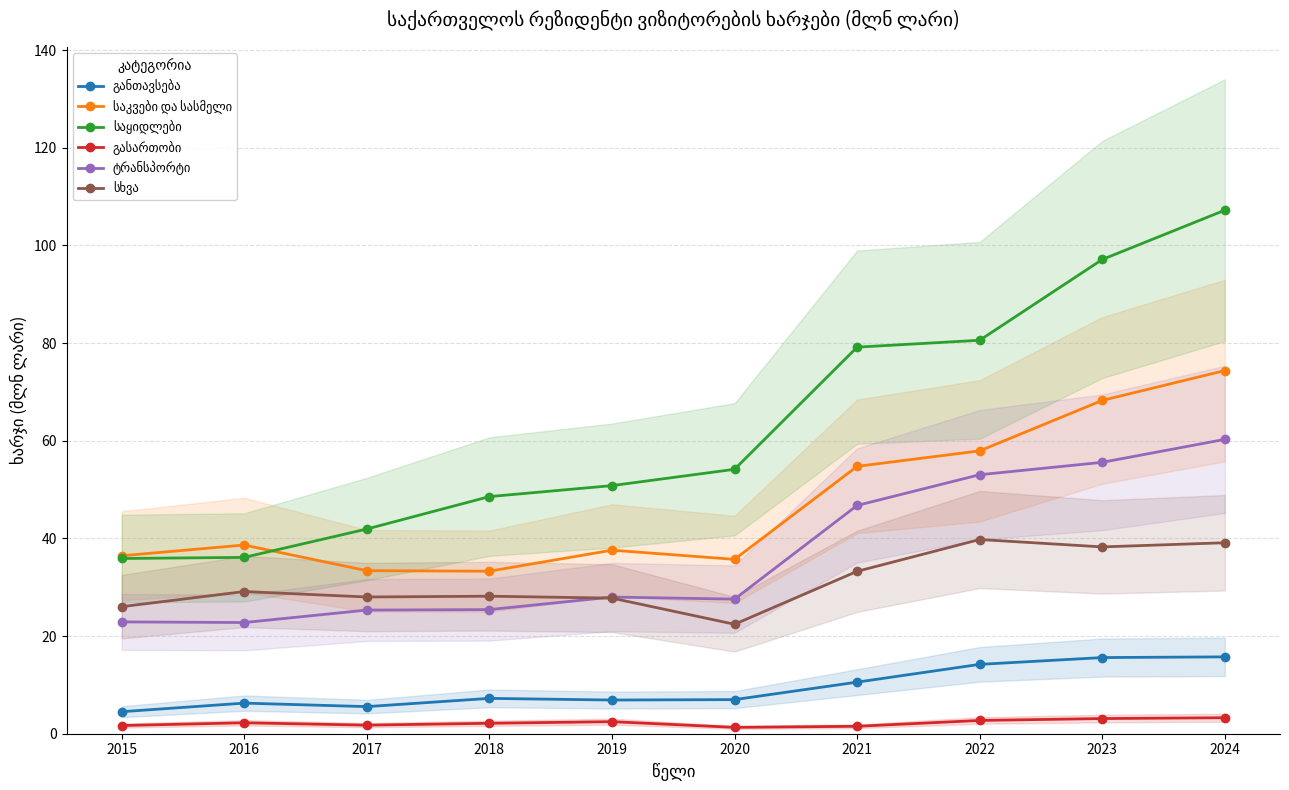

True or false: განთავსება and გასართობი intersect in this chart.

False